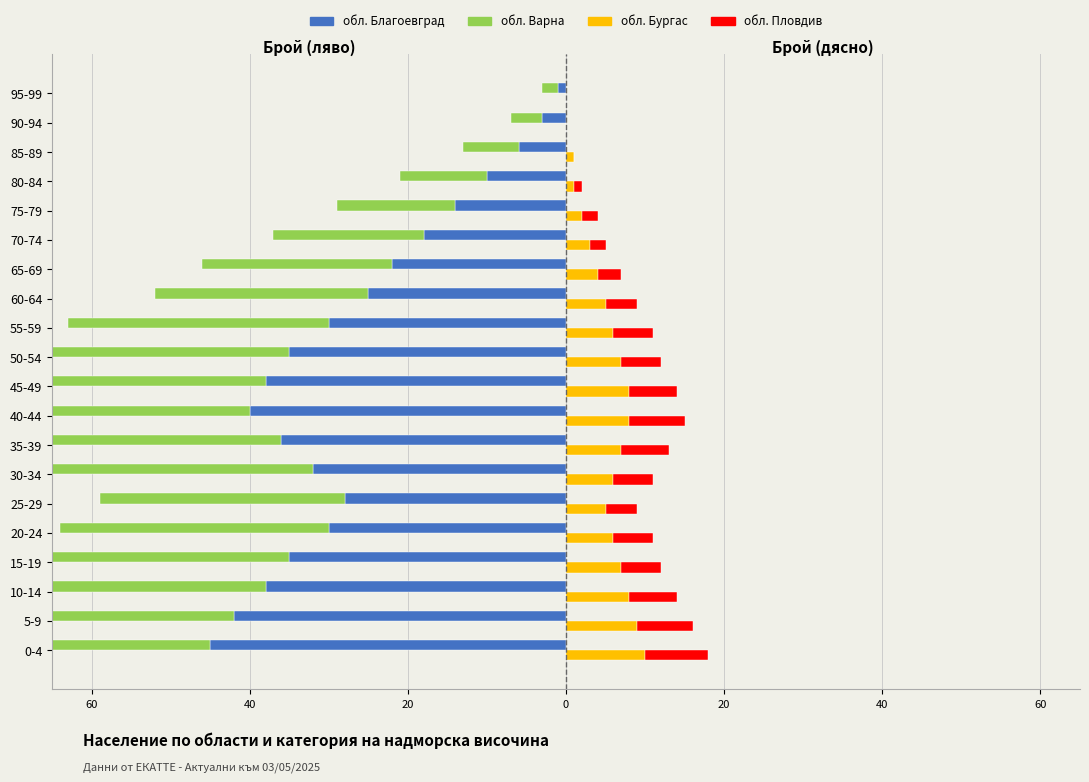

How many bars are there in total?

80